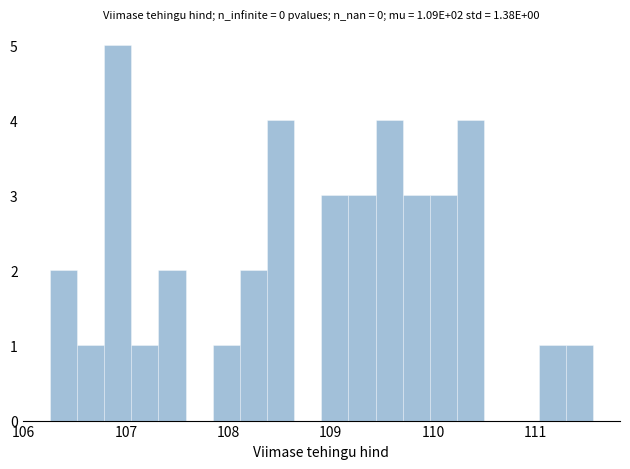

Read against the x-axis, roughly where is the centre of the tallest bar?

106.9